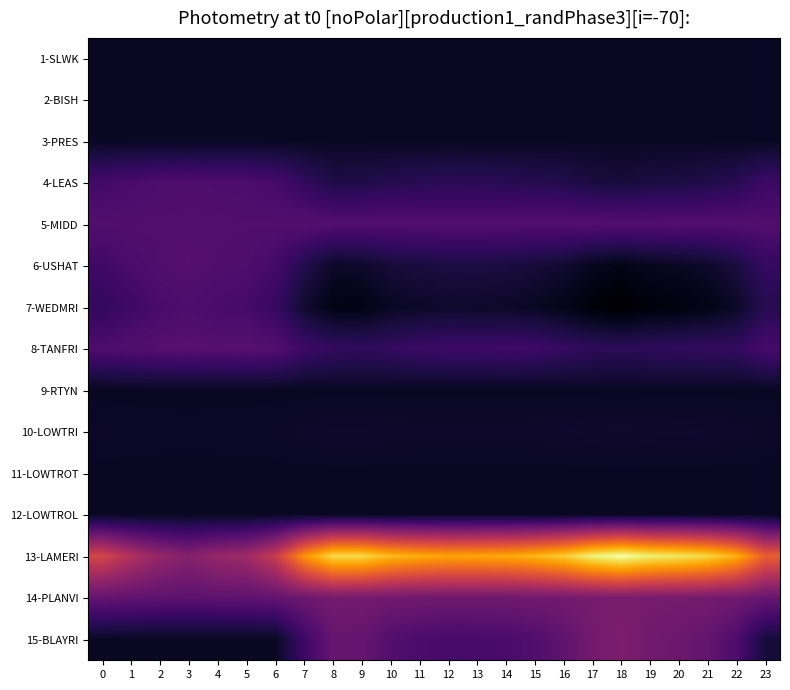

Reading left to right, transcribe all the data shown in this chart.

1-SLWK: 0=0.0	1=0.0	2=0.0	3=0.0	4=0.0	5=0.0	6=0.0	7=0.0	8=0.0	9=0.0	10=0.0	11=0.0	12=0.0	13=0.0	14=0.0	15=0.0	16=0.0	17=0.0	18=0.0	19=0.0	20=0.0	21=0.0	22=0.0	23=0.0
2-BISH: 0=0.0	1=0.0	2=0.0	3=0.0	4=0.0	5=0.0	6=0.0	7=0.0	8=0.0	9=0.0	10=0.0	11=0.0	12=0.0	13=0.0	14=0.0	15=0.0	16=0.0	17=0.0	18=0.0	19=0.0	20=0.0	21=0.0	22=0.0	23=0.0
3-PRES: 0=0.0	1=0.0	2=0.0	3=0.0	4=0.0	5=0.0	6=0.0	7=0.0	8=0.0	9=0.0	10=0.0	11=0.0	12=0.0	13=0.0	14=0.0	15=0.0	16=0.0	17=0.0	18=0.0	19=0.0	20=0.0	21=0.0	22=0.0	23=0.0
4-LEAS: 0=7.2	1=8.0	2=8.5	3=8.8	4=8.4	5=8.3	6=7.6	7=5.2	8=3.0	9=3.1	10=3.8	11=4.2	12=4.4	13=4.3	14=4.2	15=3.8	16=3.4	17=2.4	18=2.0	19=2.5	20=2.7	21=3.2	22=4.1	23=6.3
5-MIDD: 0=9.1	1=9.1	2=9.1	3=9.1	4=9.2	5=9.0	6=9.1	7=9.5	8=9.1	9=9.1	10=9.1	11=9.1	12=9.1	13=9.1	14=9.1	15=9.1	16=9.2	17=9.2	18=9.2	19=9.1	20=9.2	21=9.1	22=9.2	23=9.0
6-USHAT: 0=6.9	1=8.1	2=9.0	3=9.4	4=8.9	5=8.7	6=7.4	7=3.5	8=0.5	9=0.7	10=1.9	11=2.3	12=2.6	13=2.6	14=2.4	15=1.9	16=1.1	17=-0.4	18=-1.2	19=-0.3	20=0.0	21=0.7	22=2.2	23=5.5
7-WEDMRI: 0=5.1	1=6.7	2=7.9	3=8.5	4=7.9	5=7.5	6=5.7	7=1.1	8=-1.5	9=-1.4	10=-0.1	11=0.4	12=0.7	13=0.6	14=0.5	15=-0.1	16=-0.9	17=-2.5	18=-3.3	19=-2.3	20=-2.0	21=-1.3	22=0.4	23=3.8
8-TANFRI: 0=8.4	1=9.0	2=9.5	3=9.7	4=9.4	5=9.7	6=9.2	7=6.5	8=5.3	9=5.0	10=5.4	11=6.2	12=6.4	13=6.4	14=6.6	15=6.5	16=5.5	17=4.9	18=4.5	19=4.9	20=5.1	21=5.3	22=5.2	23=7.7
9-RTYN: 0=0.0	1=0.0	2=0.0	3=0.0	4=0.0	5=0.0	6=0.0	7=0.0	8=0.0	9=0.0	10=0.0	11=0.0	12=0.0	13=0.0	14=0.0	15=0.0	16=0.0	17=0.0	18=0.0	19=0.0	20=0.0	21=0.0	22=0.0	23=0.0
10-LOWTRI: 0=0.4	1=0.3	2=0.3	3=0.3	4=0.3	5=0.3	6=0.4	7=0.6	8=0.8	9=0.8	10=0.7	11=0.7	12=0.7	13=0.7	14=0.7	15=0.7	16=0.7	17=0.8	18=0.9	19=0.8	20=0.8	21=0.8	22=0.7	23=0.5
11-LOWTROT: 0=0.0	1=0.0	2=0.0	3=0.0	4=0.0	5=0.0	6=0.0	7=0.0	8=0.0	9=0.0	10=0.0	11=0.0	12=0.0	13=0.0	14=0.0	15=0.0	16=0.0	17=0.0	18=0.0	19=0.0	20=0.0	21=0.0	22=0.0	23=0.0
12-LOWTROL: 0=0.0	1=0.0	2=0.0	3=0.0	4=0.0	5=0.0	6=0.0	7=0.0	8=0.0	9=0.0	10=0.0	11=0.0	12=0.0	13=0.0	14=0.0	15=0.0	16=0.0	17=0.0	18=0.0	19=0.0	20=0.0	21=0.0	22=0.0	23=0.0
13-LAMERI: 0=25.7	1=21.0	2=17.3	3=15.4	4=17.6	5=18.6	6=23.8	7=35.9	8=43.3	9=43.2	10=40.0	11=38.5	12=37.7	13=37.9	14=38.2	15=39.6	16=41.9	17=45.9	18=48.1	19=45.6	20=44.6	21=42.9	22=38.9	23=29.7
14-PLANVI: 0=11.3	1=10.9	2=10.6	3=10.4	4=10.6	5=10.7	6=11.1	7=12.5	8=13.4	9=13.3	10=13.0	11=12.8	12=12.7	13=12.7	14=12.8	15=12.9	16=13.2	17=13.7	18=13.9	19=13.6	20=13.5	21=13.3	22=12.9	23=11.8
15-BLAYRI: 0=0.1	1=0.0	2=0.0	3=0.0	4=0.0	5=0.0	6=0.0	7=6.4	8=11.5	9=11.3	10=9.2	11=8.2	12=7.6	13=7.8	14=8.0	15=9.0	16=10.6	17=13.1	18=14.5	19=12.9	20=12.3	21=11.2	22=8.5	23=1.9